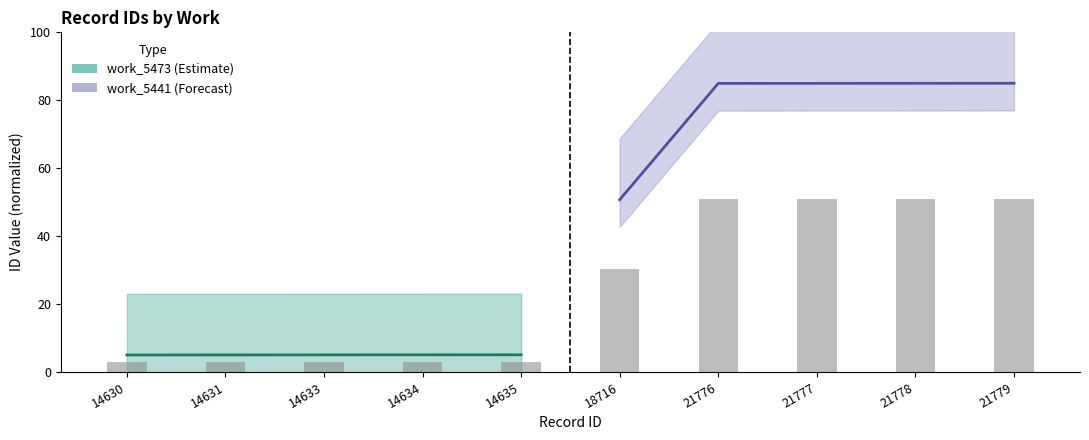

Count the number of categories in the chart.

10